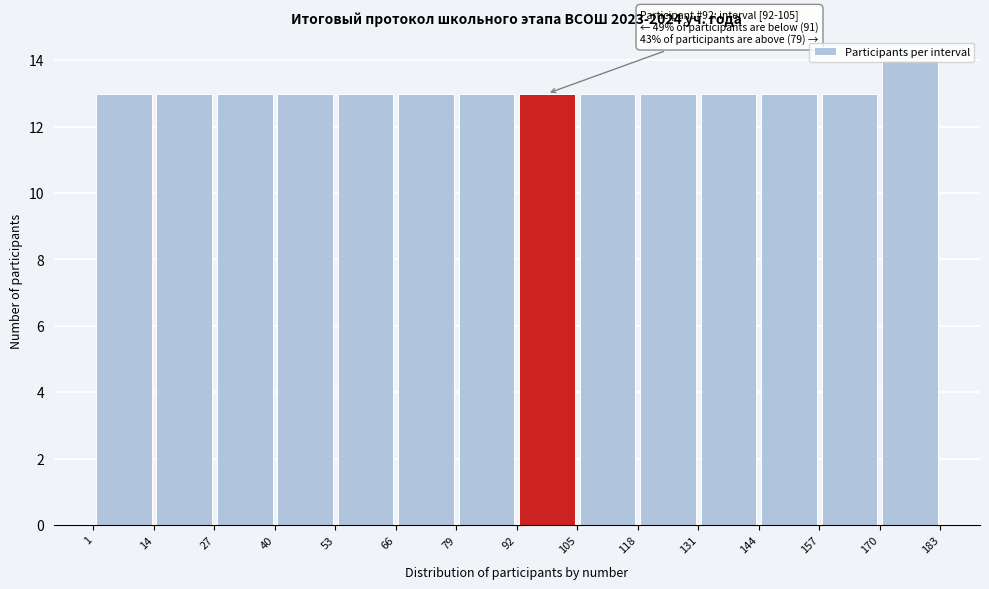

Over which range of the x-axis is the bar tallest?

170 to 183